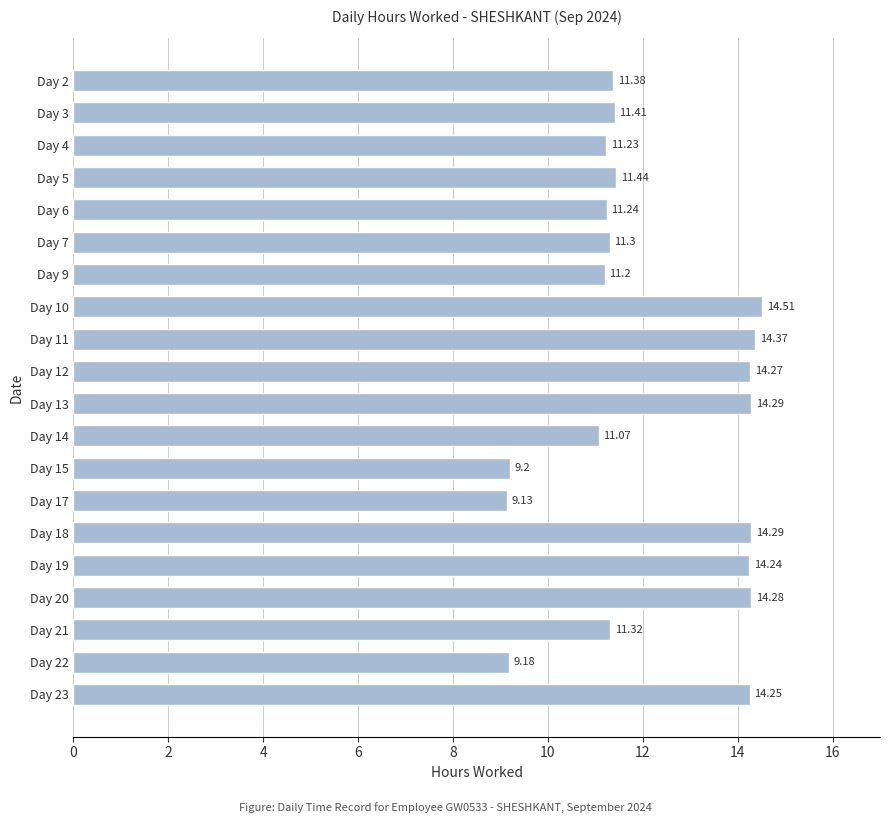

Between Day 4 and Day 2, which is larger?

Day 2